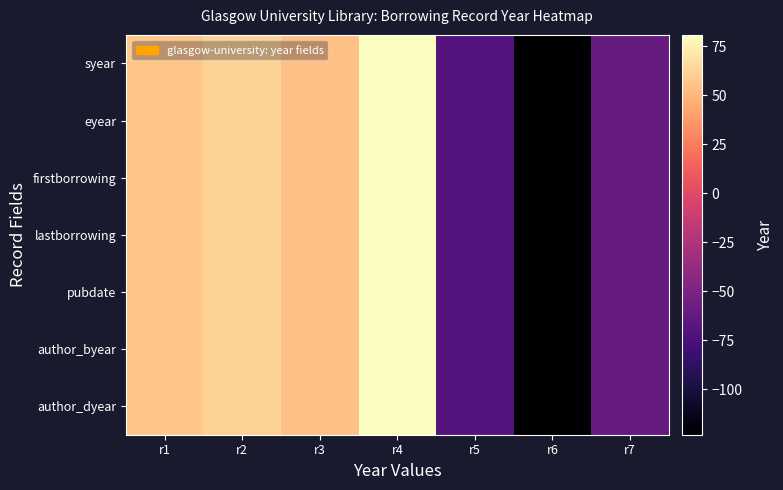

Between r4 and r6, which series saw the biggest shift?

syear